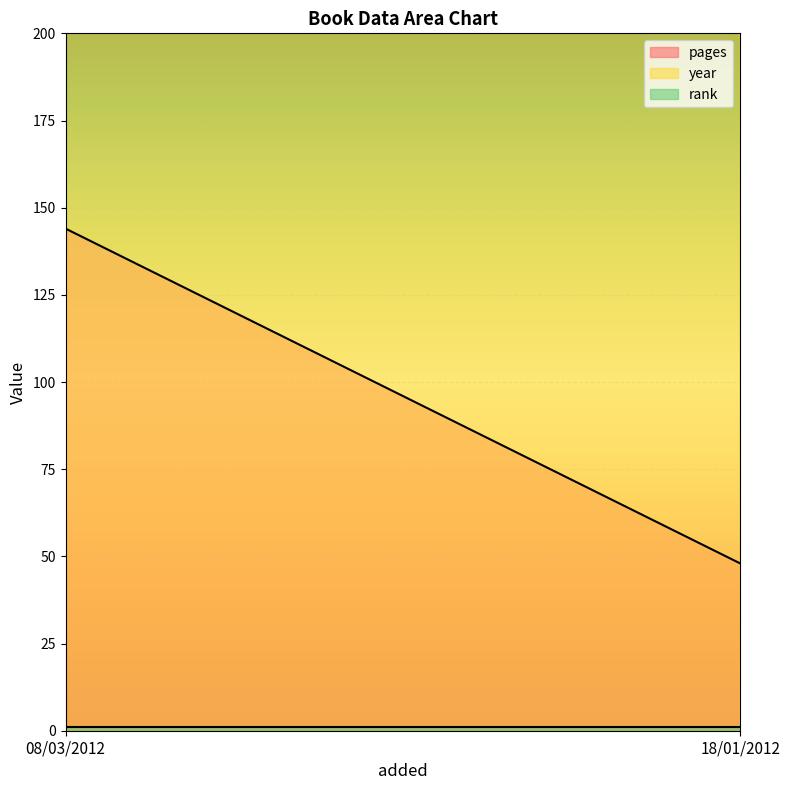

What is the average value of the year series?

2008